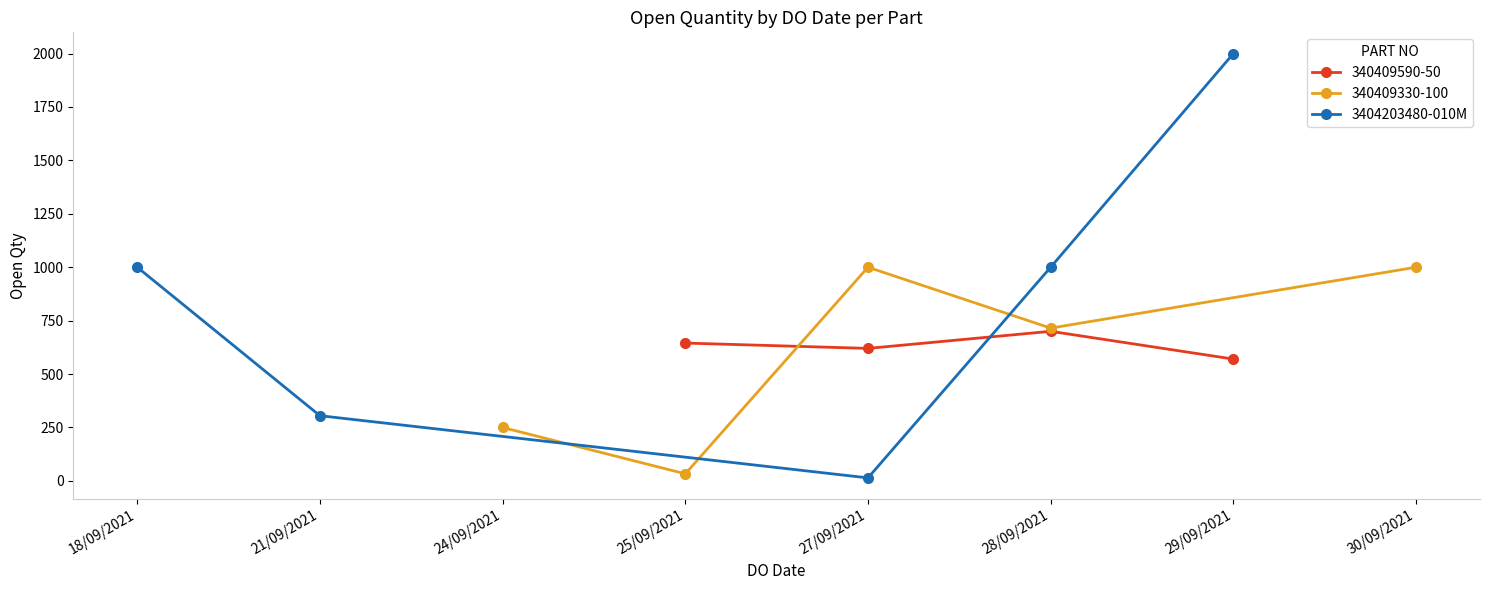

What is the sum of all values?

4319